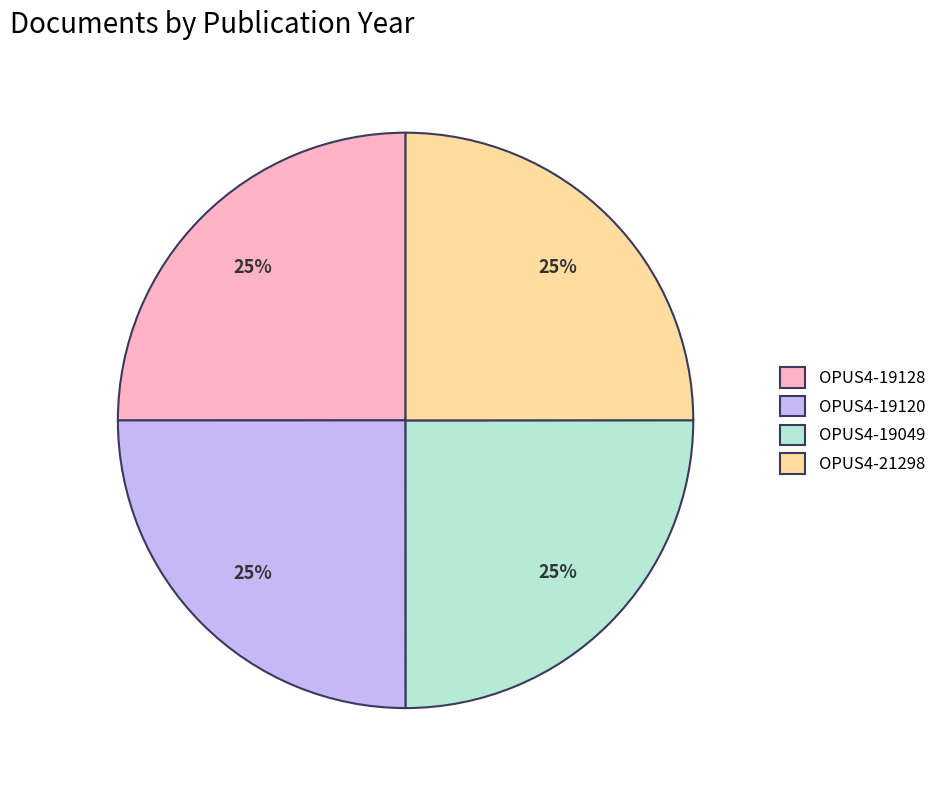

Is it true that OPUS4-21298 is 37% of the pie?

False